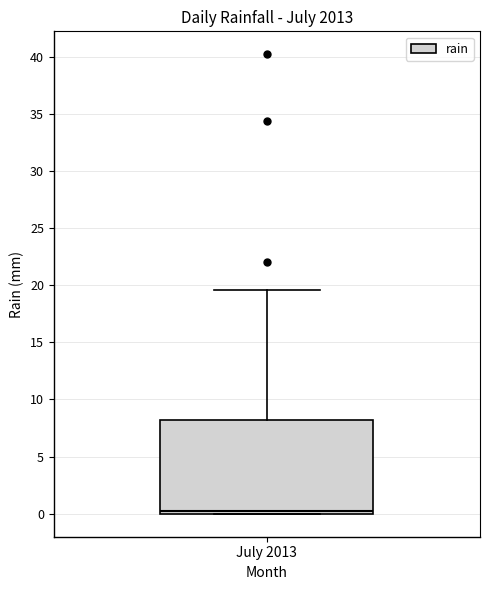

Transcribe this box plot: give where the median line is, the range the box spans, and where the two whiskers end, as read against the y-axis. The values are not printed on the chart, so give them approximately, as read against the axis.

median 0.0 (just above the box's lower edge), box 0.0 to 8.0, whiskers 0.0 to 19.5